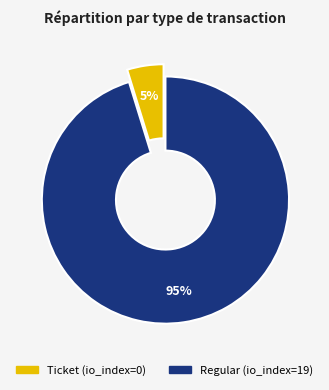

The Regular slice represents 89% of the pie. True or false?

False